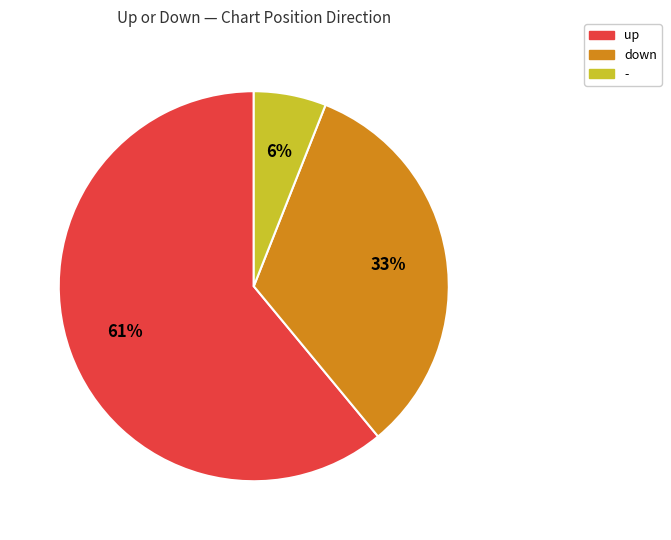

To the nearest percent, what portion does down represent?

33%